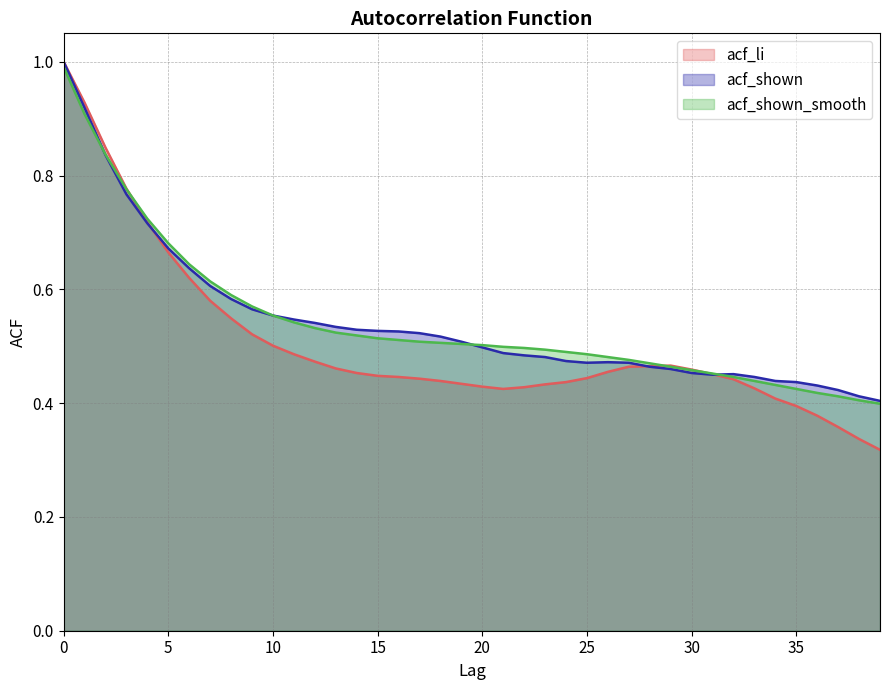

Which label corresponds to the smallest value in the chart?

39